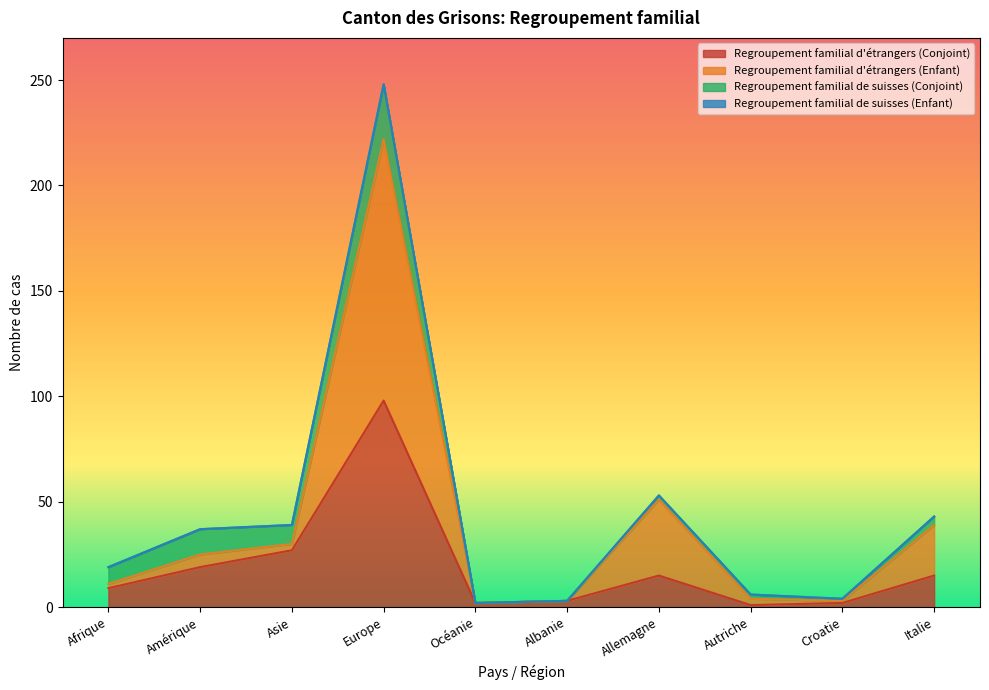

At which label does Regroupement familial d'étrangers (Conjoint) reach its minimum?

Autriche